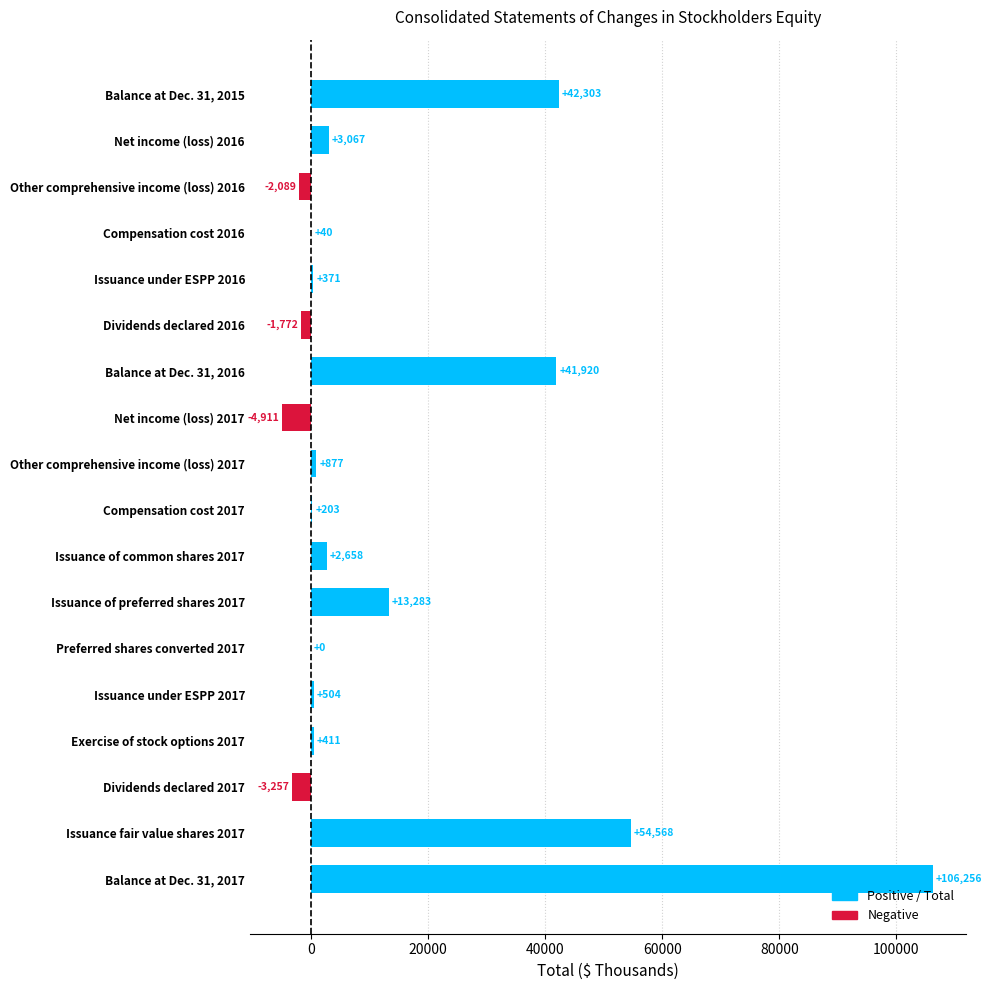

The value at Net income (loss) 2016 is 3067. True or false?

True